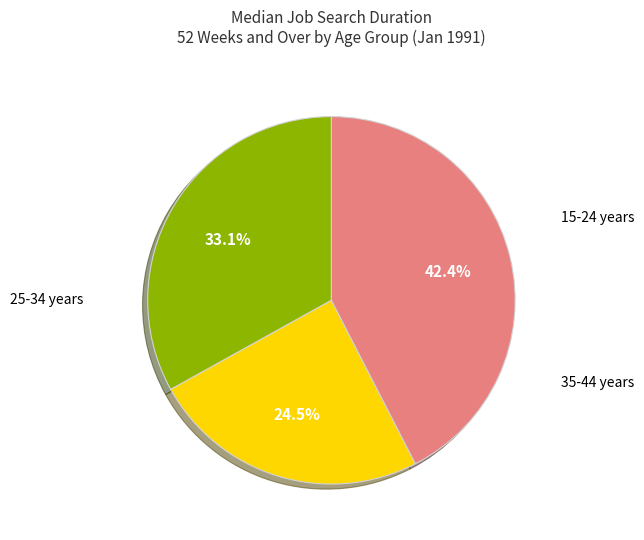

Is there any slice that represents more than half of the pie?

No